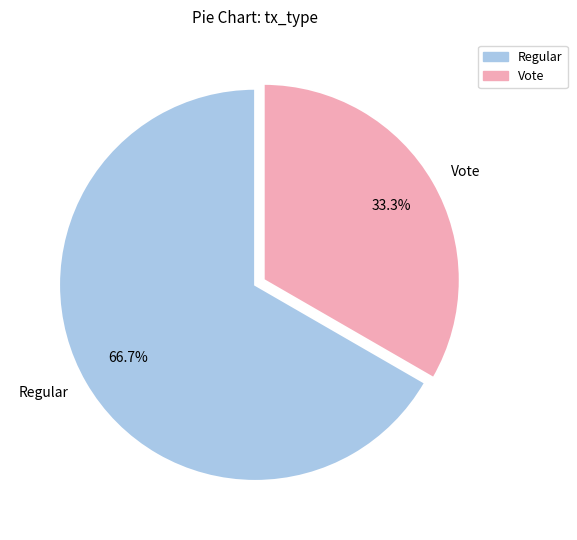

Which category accounts for the majority?

Regular